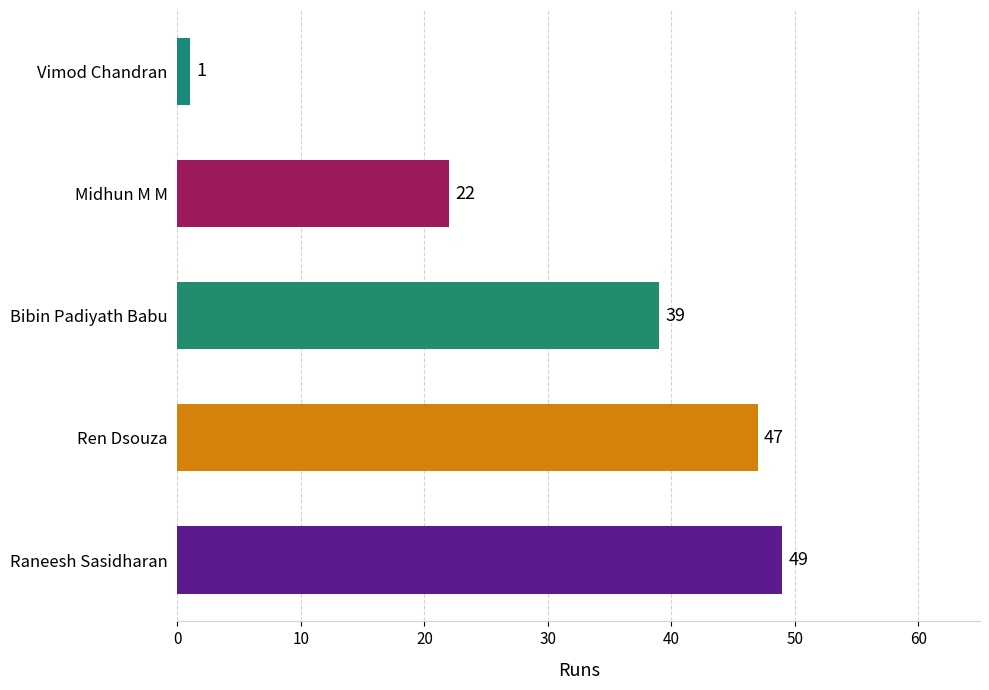

At which category does the chart reach its minimum across all series?

Vimod Chandran